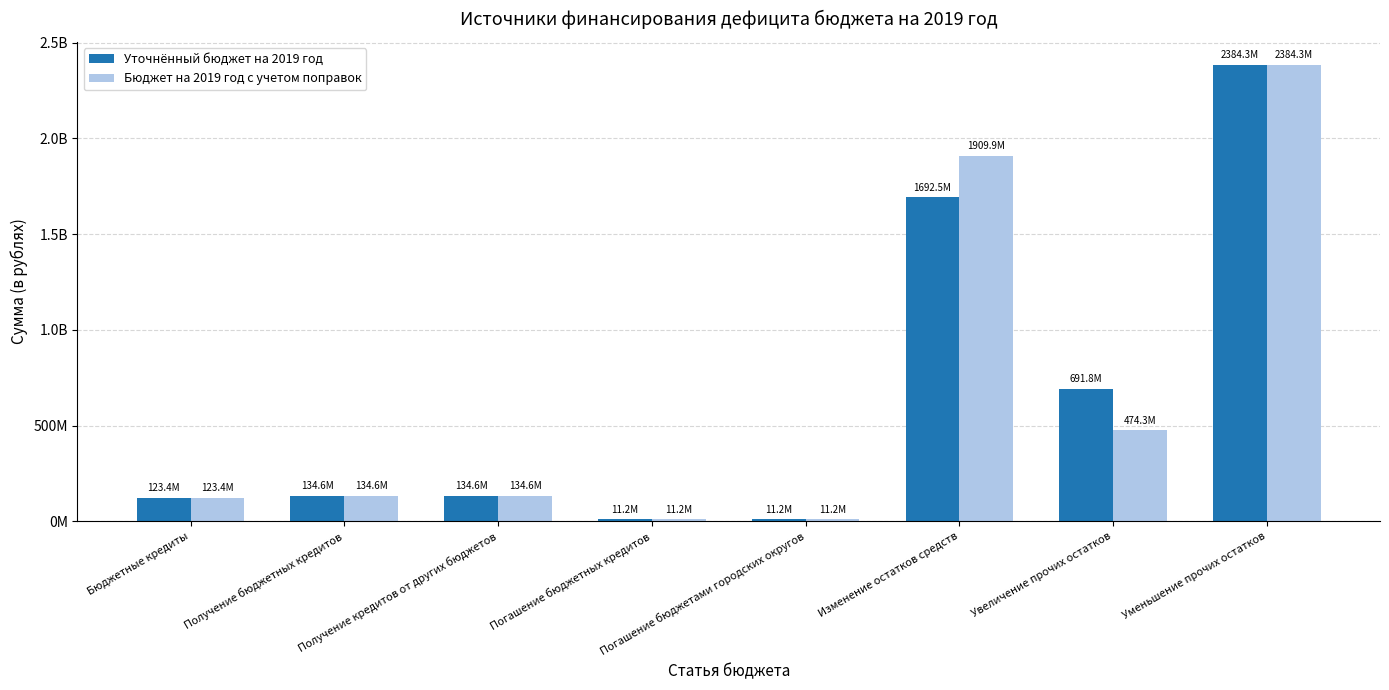

Rank the categories by Бюджет на 2019 год с учетом поправок value from lowest to highest.

Погашение бюджетных кредитов, Погашение бюджетами городских округов, Бюджетные кредиты, Получение бюджетных кредитов, Получение кредитов от других бюджетов, Увеличение прочих остатков, Изменение остатков средств, Уменьшение прочих остатков